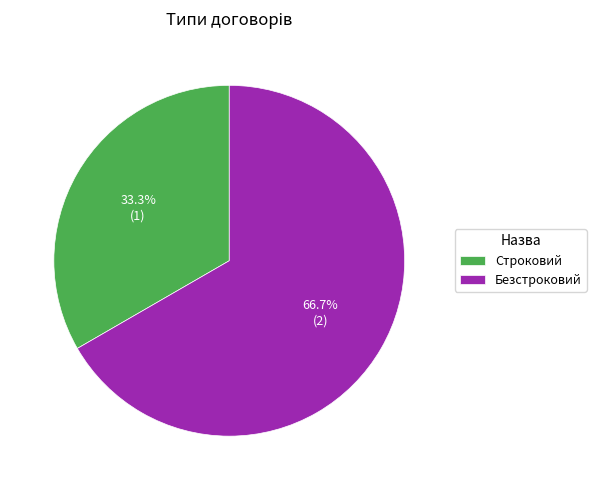

Is there any slice that represents more than half of the pie?

Yes